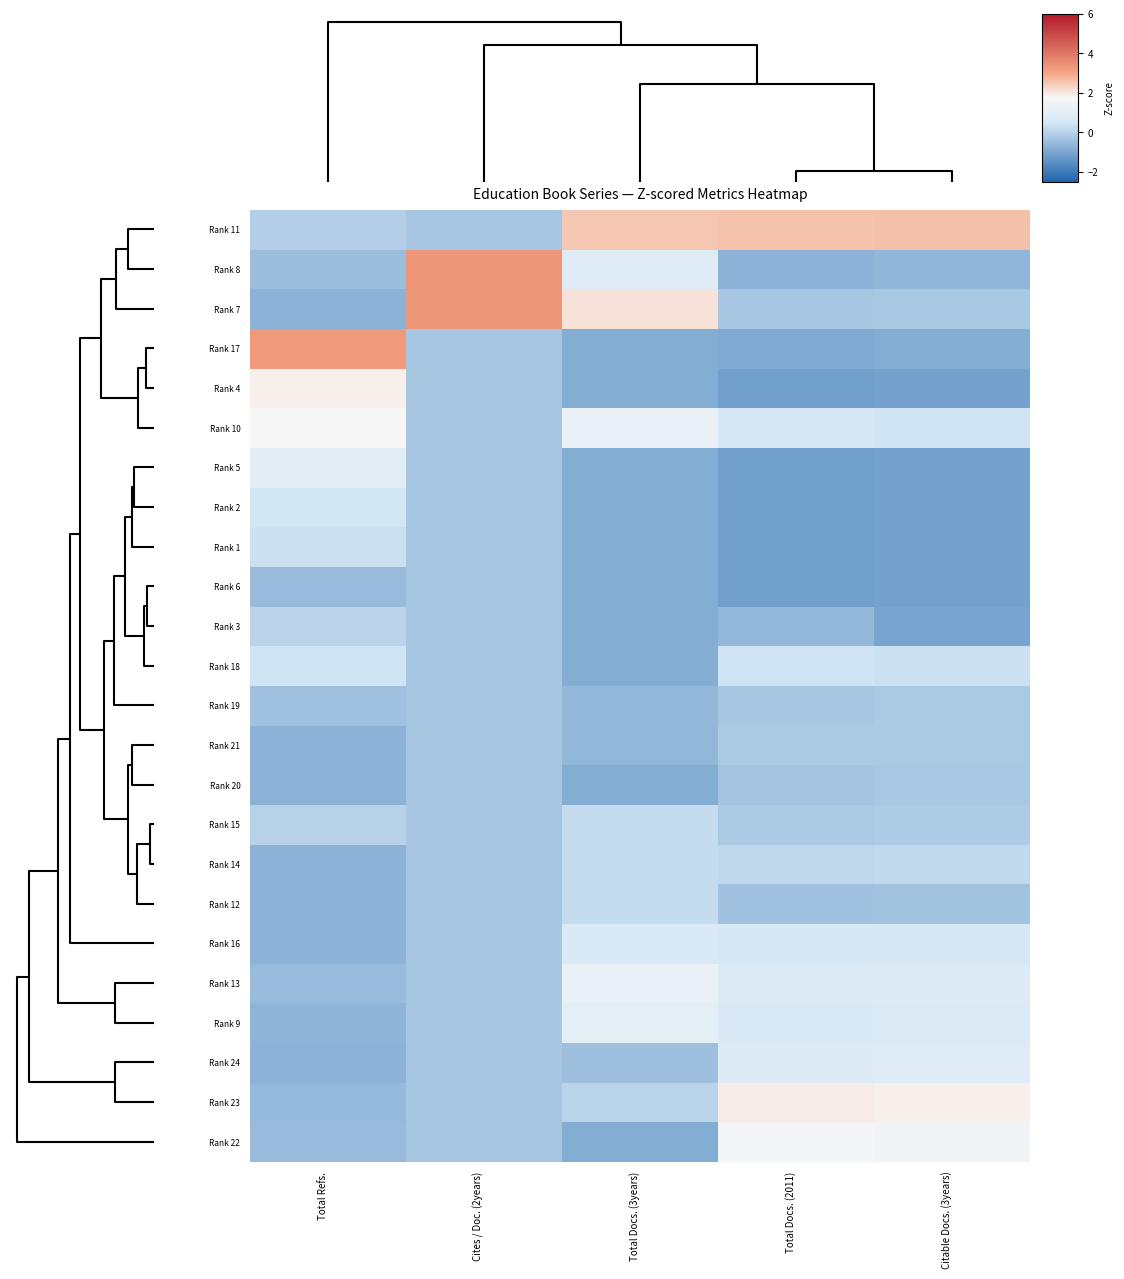

Rank the series by their maximum value, from lowest to highest.

Rank 6, Rank 20, Rank 19, Rank 21, Rank 3, Rank 15, Rank 14, Rank 12, Rank 1, Rank 18, Rank 2, Rank 16, Rank 24, Rank 5, Rank 9, Rank 13, Rank 22, Rank 10, Rank 4, Rank 23, Rank 11, Rank 17, Rank 8, Rank 7